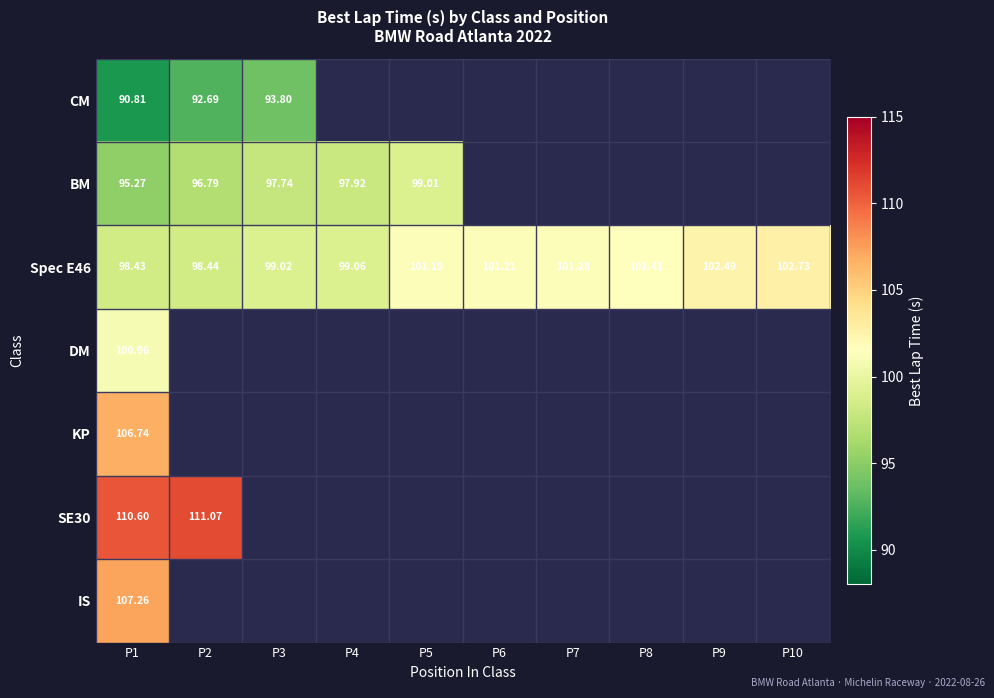

Which category has the highest value in the Spec E46 series?

P10